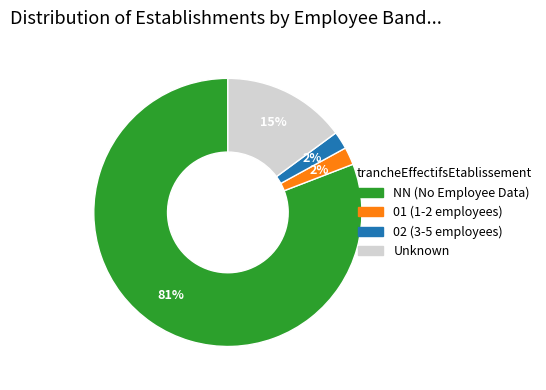

Is there a majority slice in this chart?

Yes